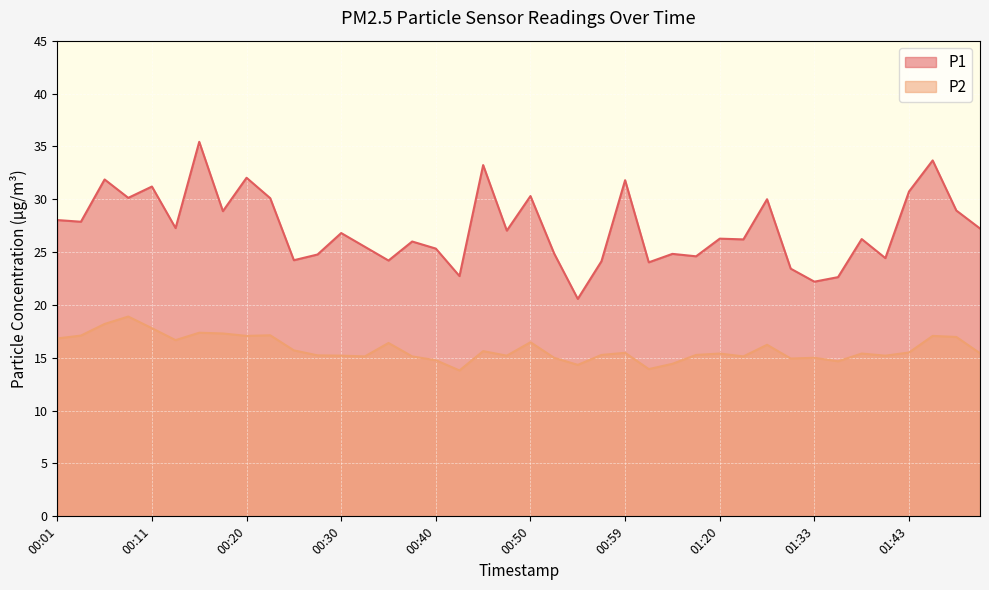

The value of P1 at 01:33 is 22.2. True or false?

True